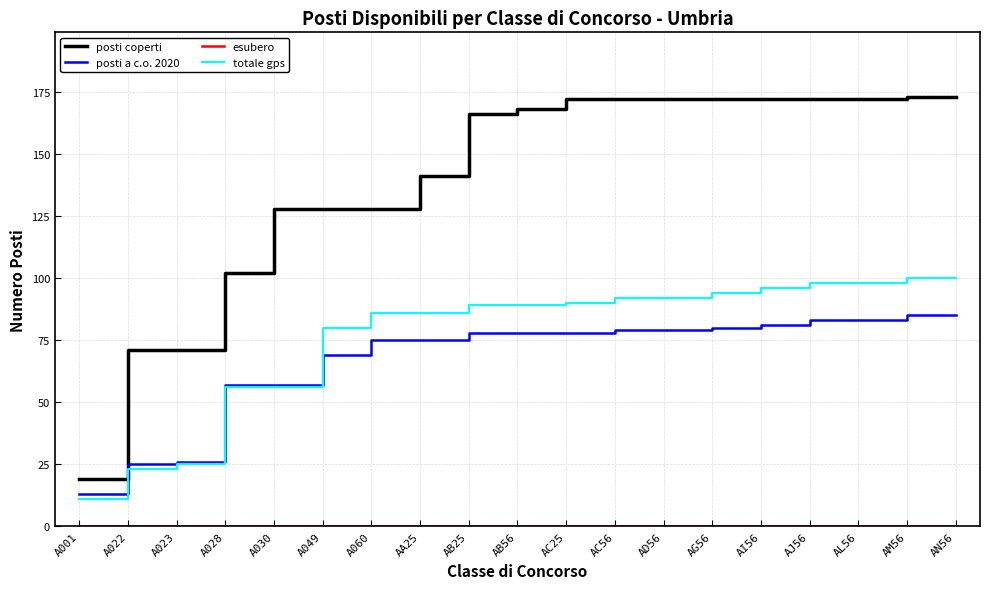

What position from the right is A028?

16